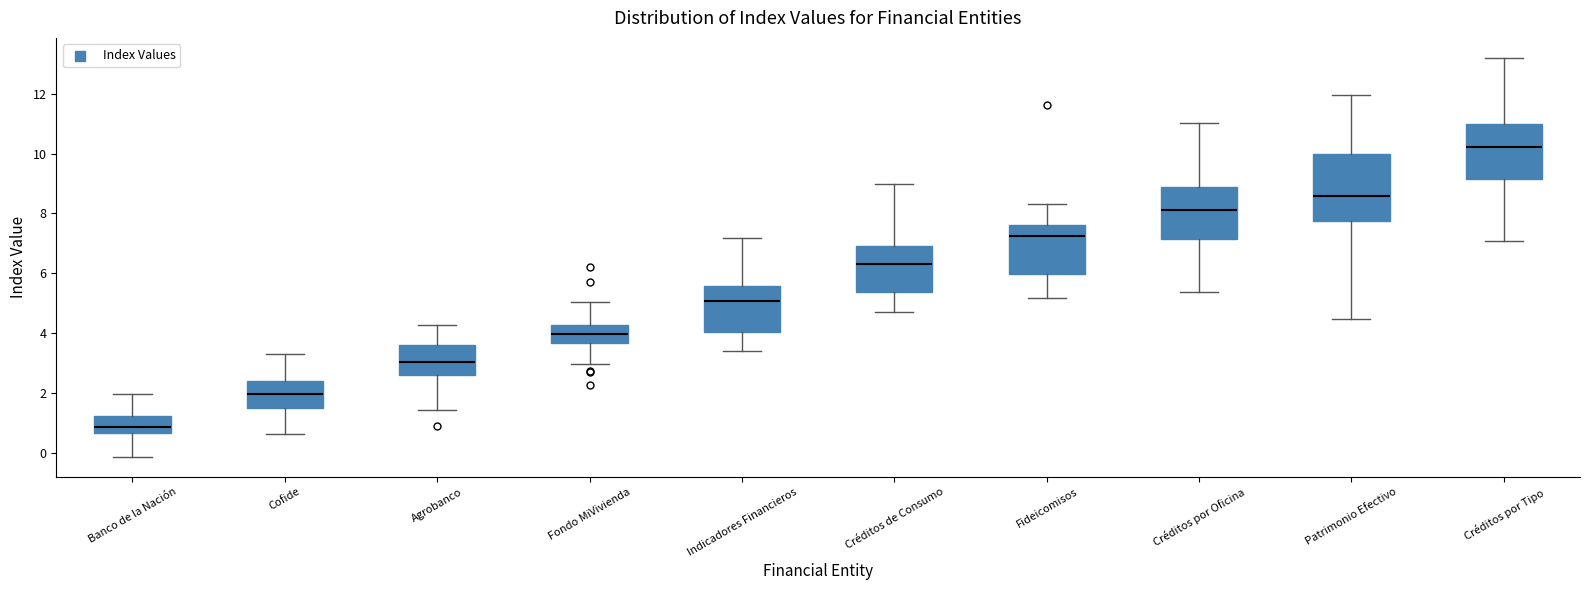

Where does the lower whisker of the box for Agrobanco end on the y-axis? The values are not printed on the chart, so give them approximately, as read against the axis.

1.4